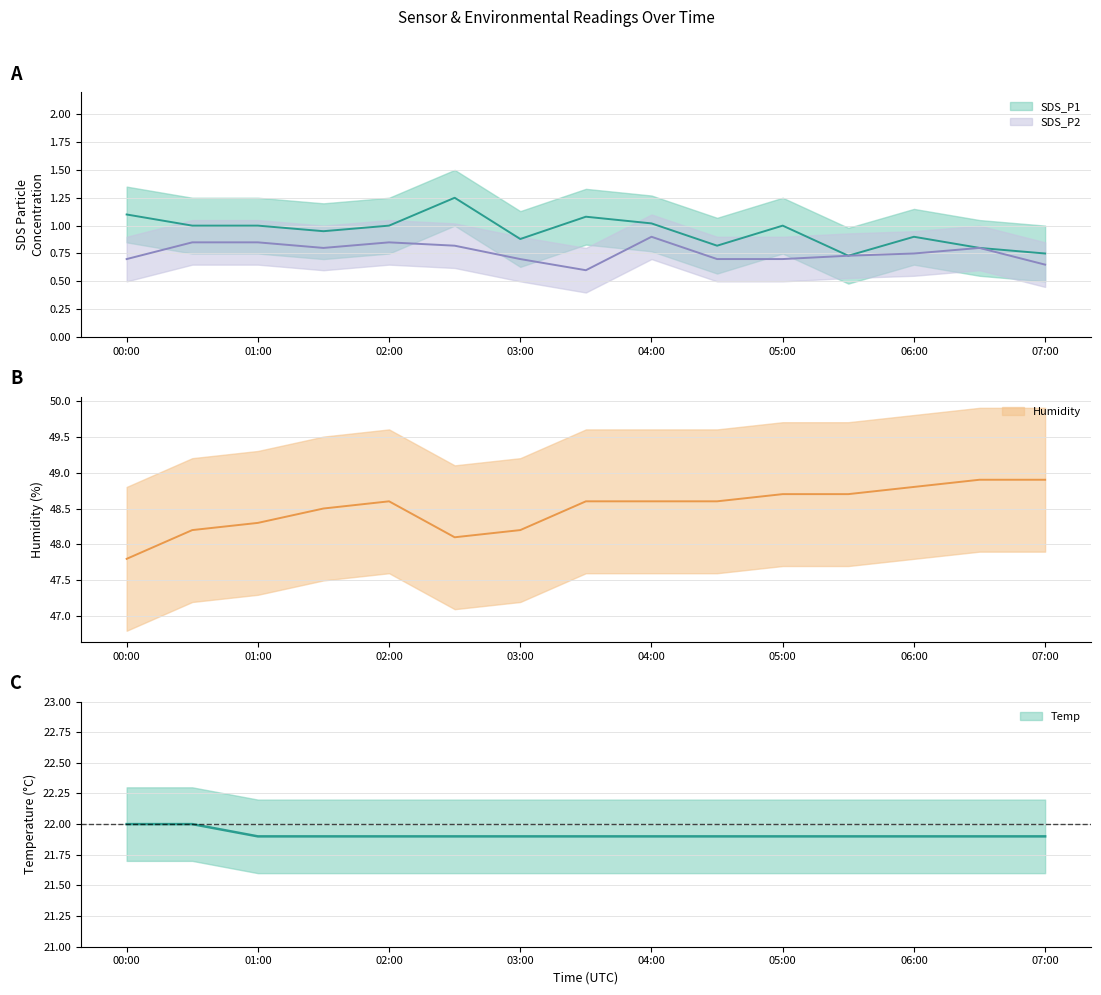

Is the value of SDS_P2 at 2022/05/18 00:30 greater than the value of SDS_P1 at 2022/05/18 03:30?

No